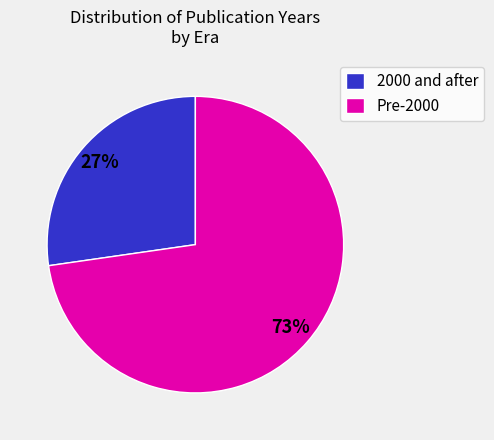

Does any single category account for the majority?

Yes